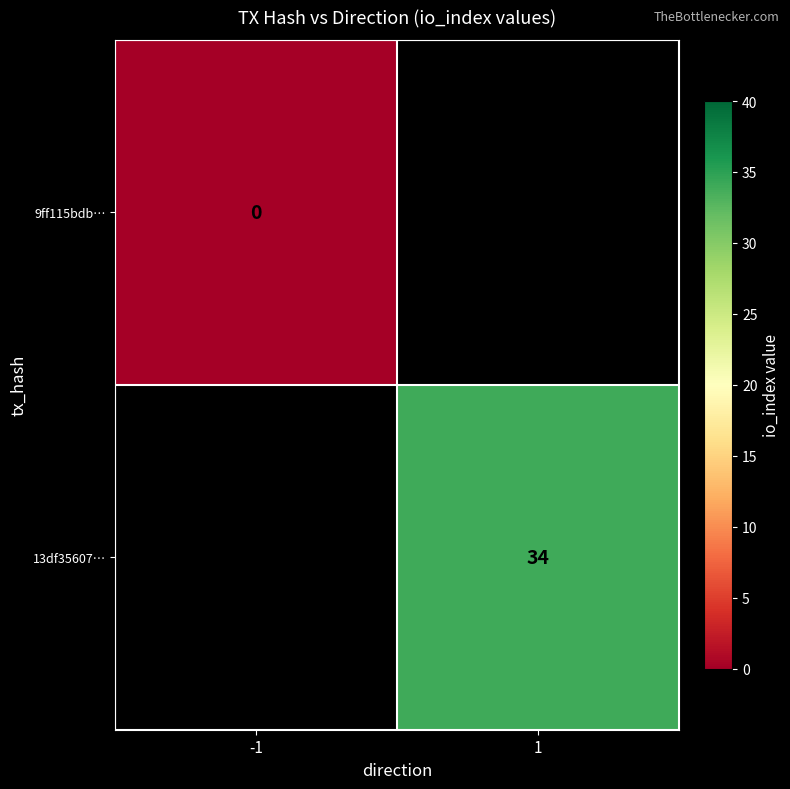

Is the value of 9ff115bdb… at -1 greater than the value of 13df35607… at 1?

No